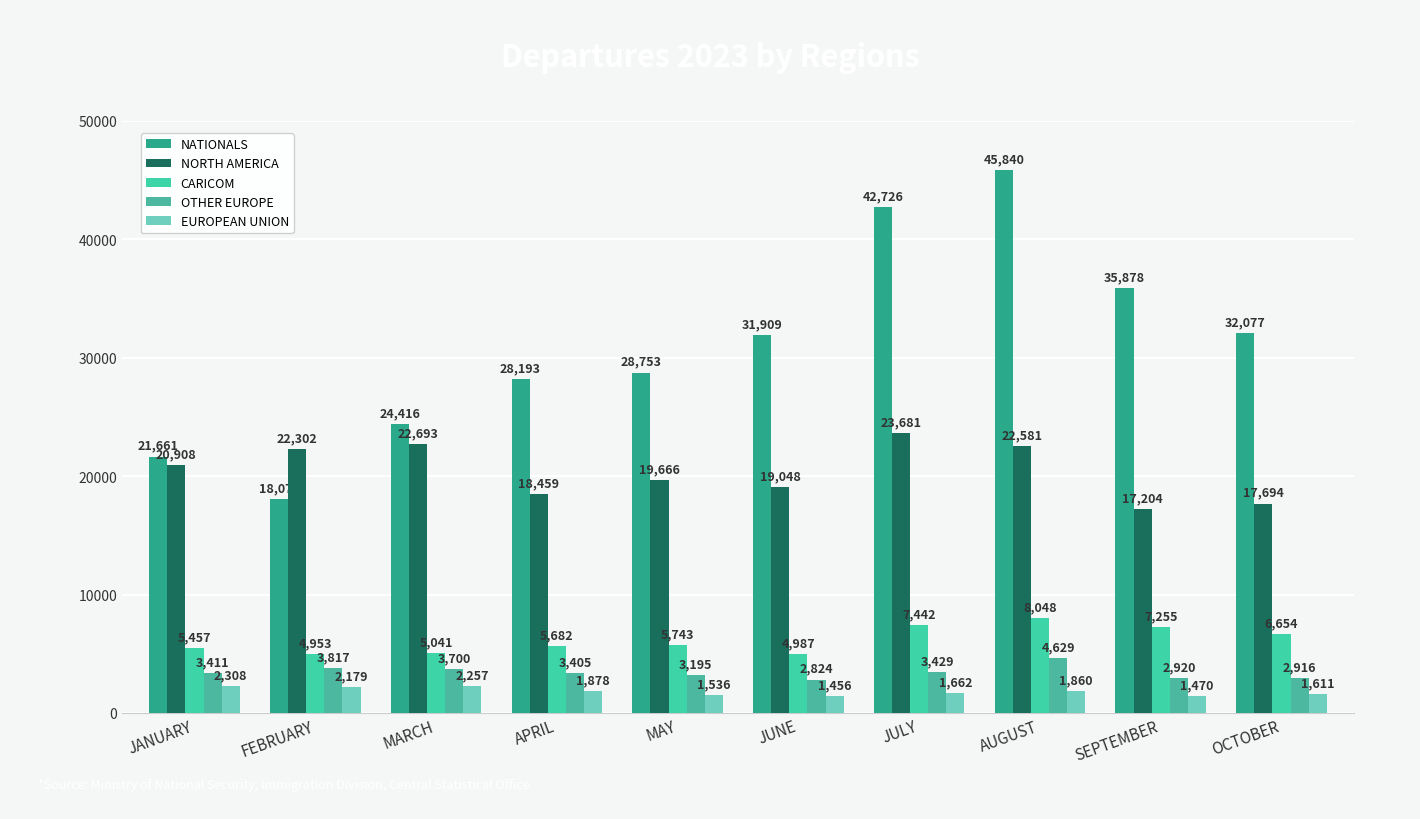

How many values in the CARICOM series are below 5743?

5